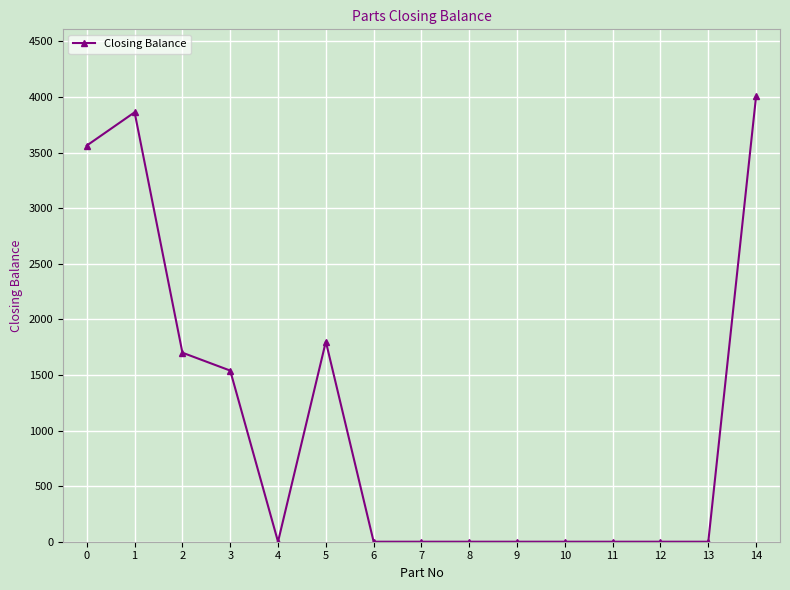

At which category does the data reach its first local peak?

1